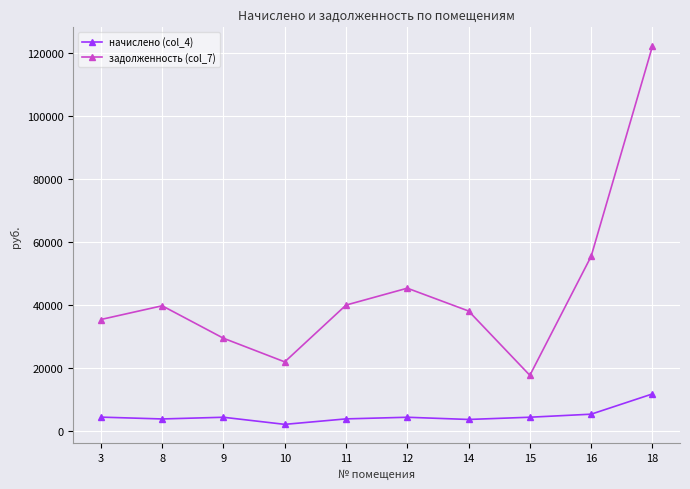

Where is the first local maximum for задолженность (col_7)?

8